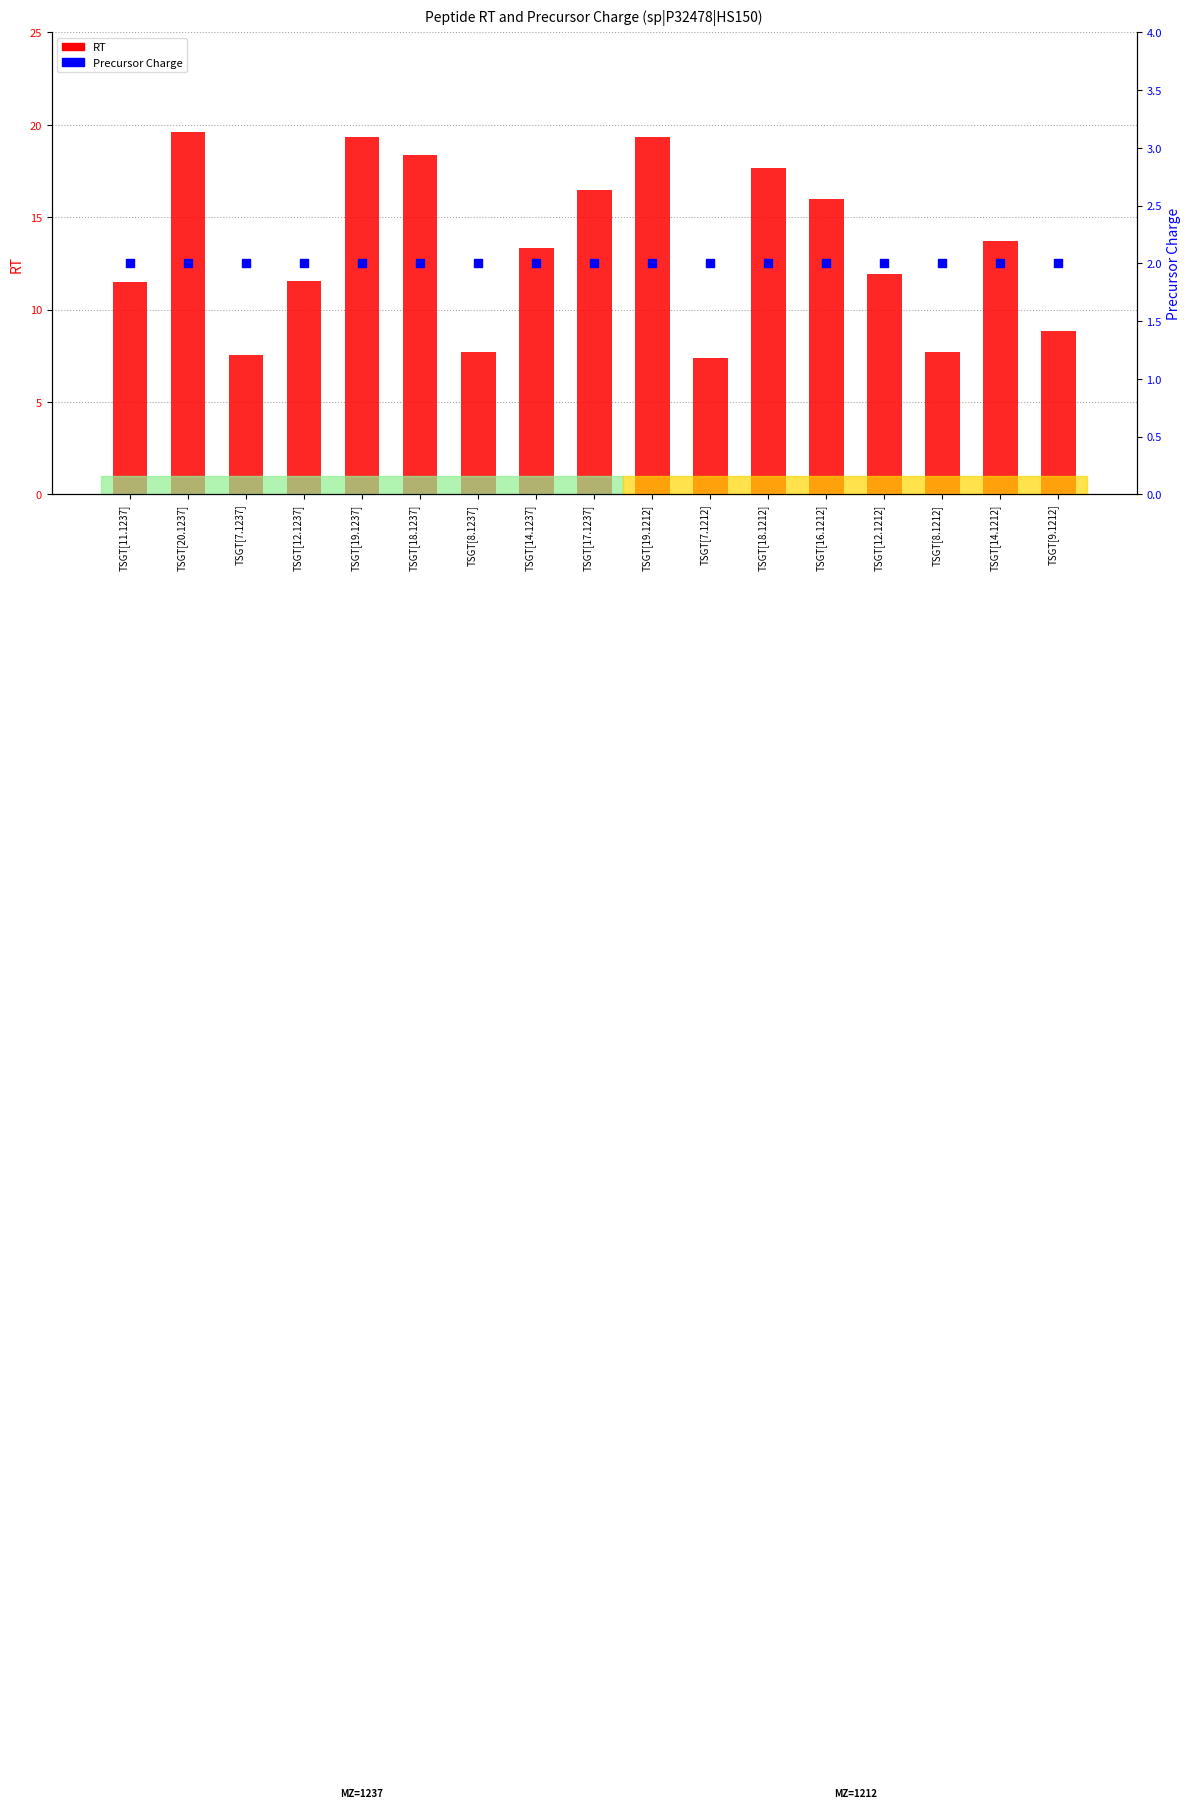

Which series has the widest spread of Y values?

RT